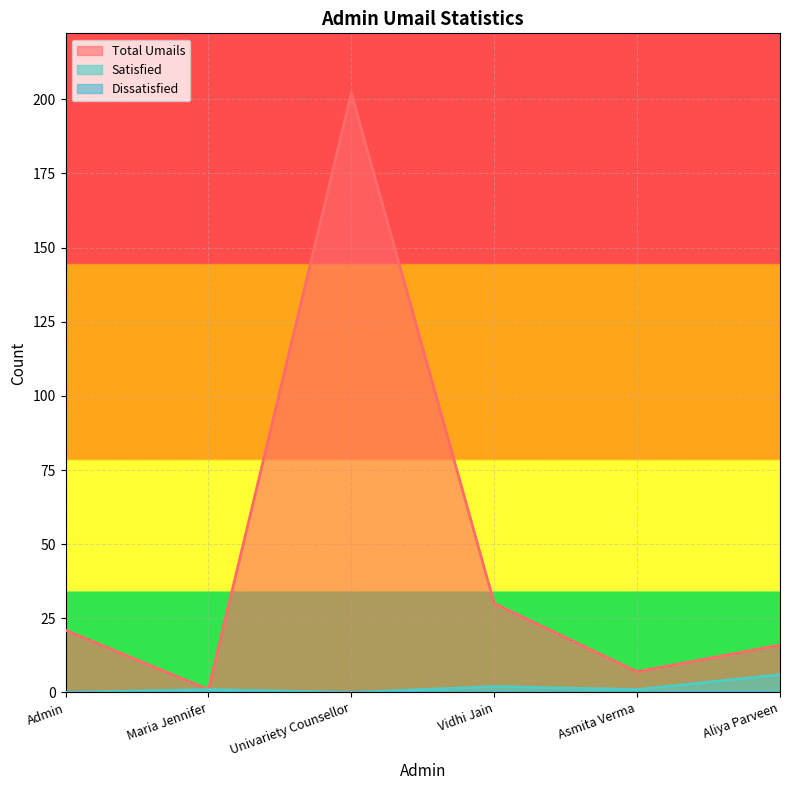

What position from the left is Asmita Verma?

5